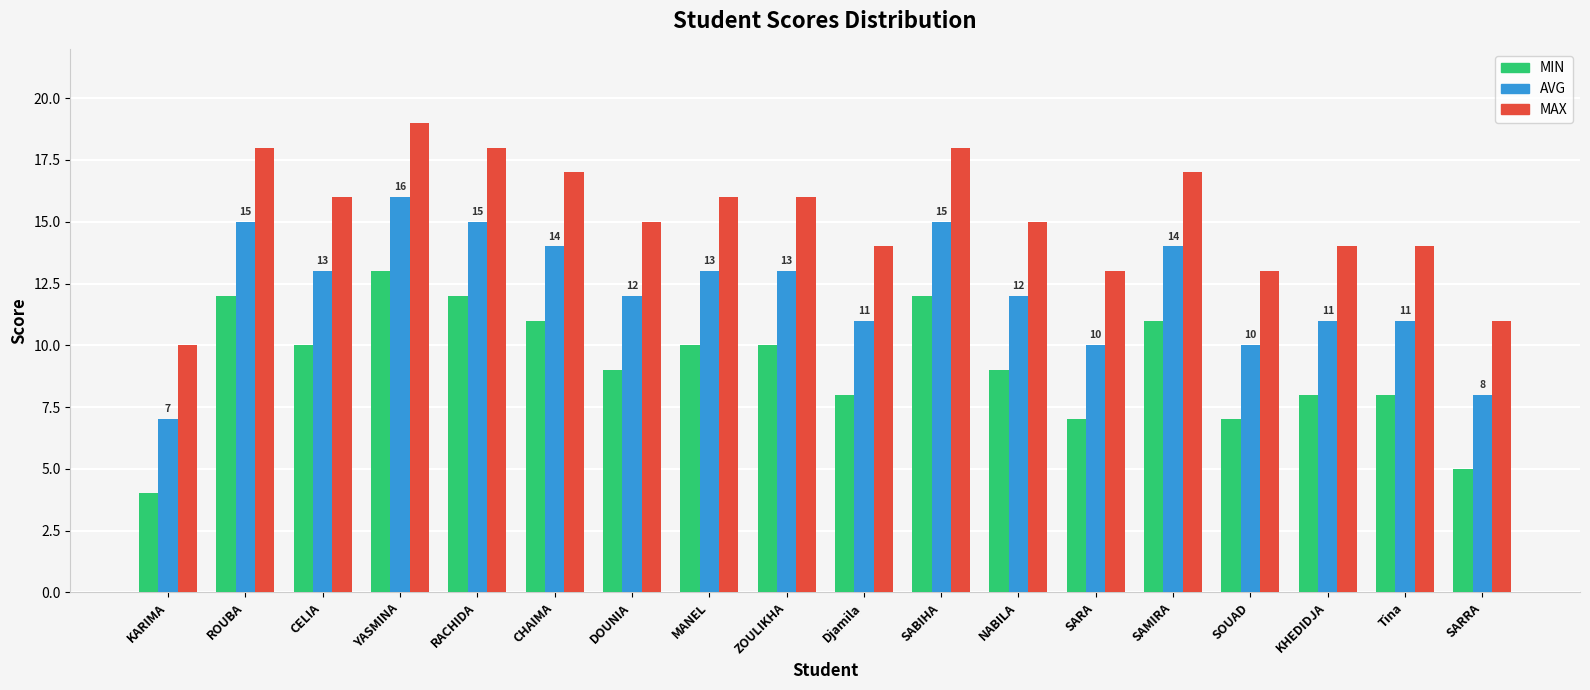

What position from the left is SAMIRA?

14